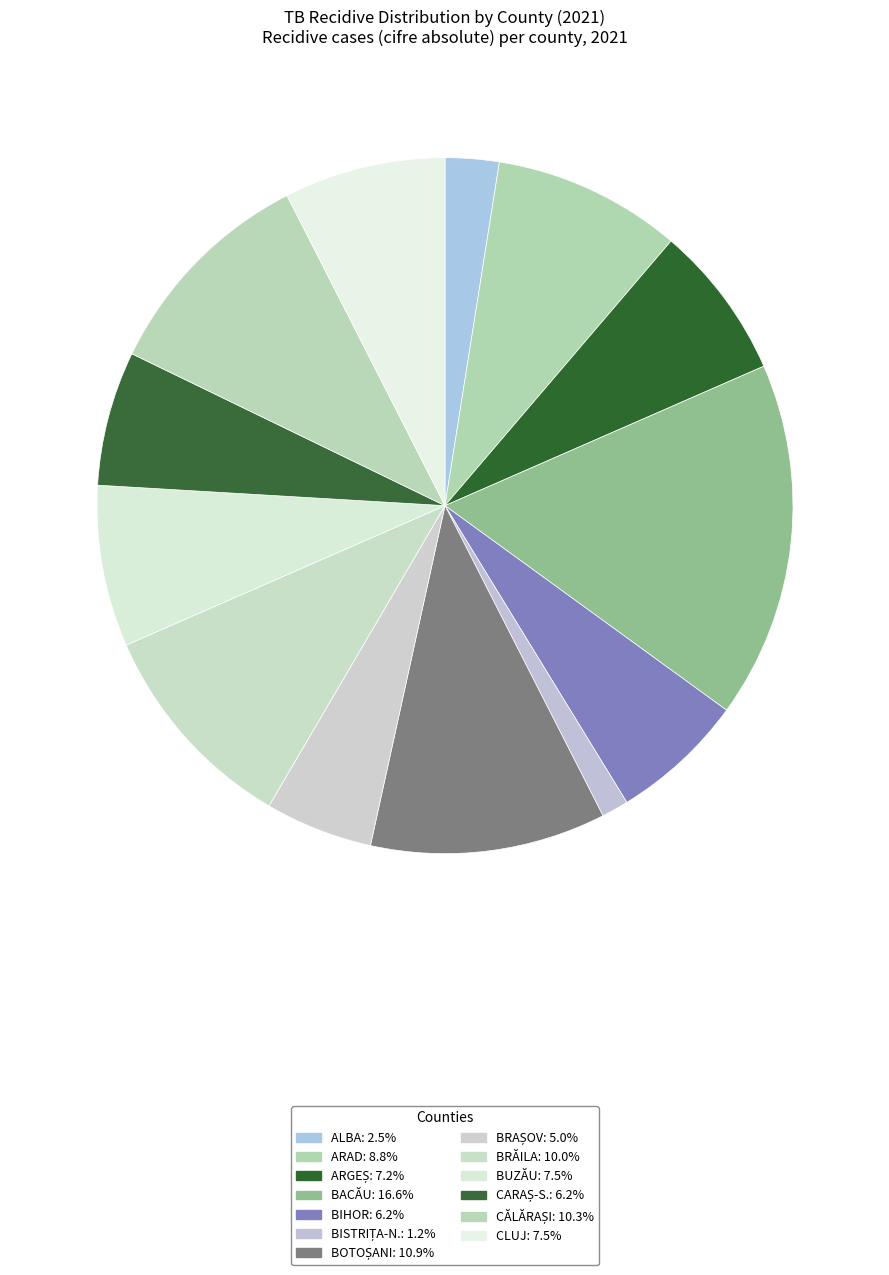

To the nearest percent, what is the difference between the BACĂU and BRAȘOV slice percentages?

12%